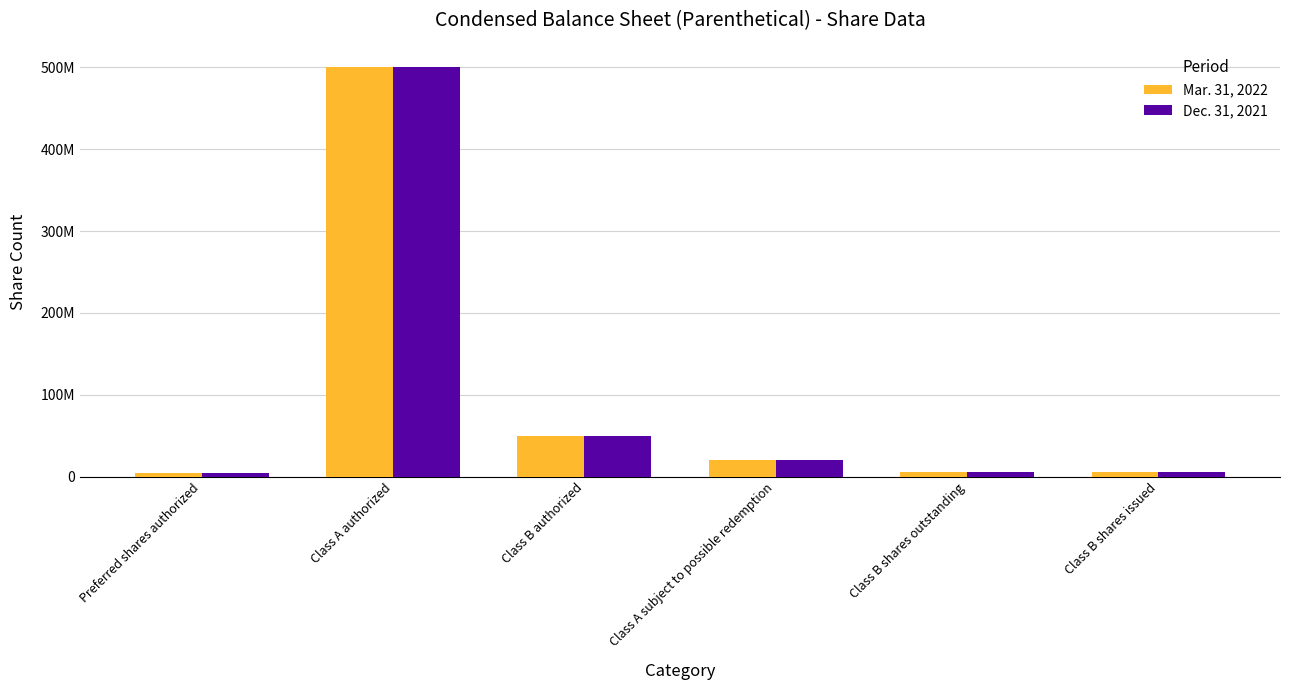

Does the chart contain stacked bars?

No